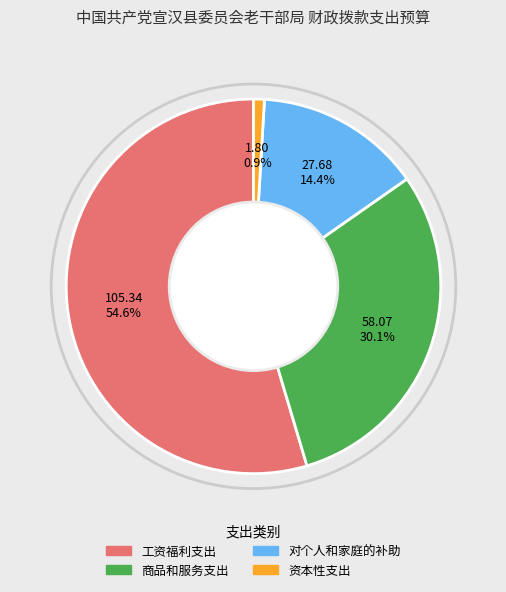

Which slice is the smallest?

资本性支出